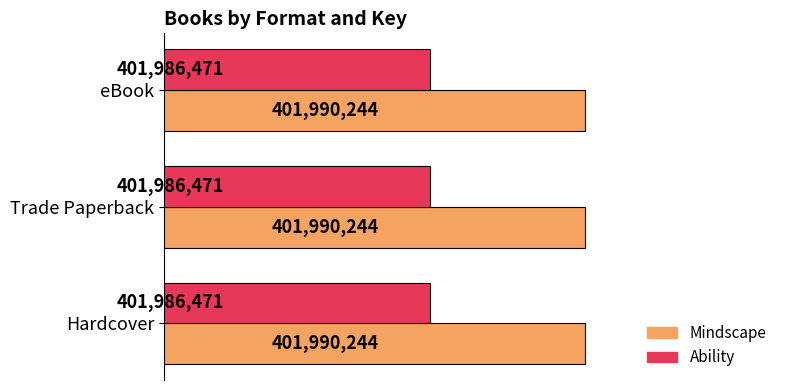

At which label is Ability closest to 401986471?

Hardcover